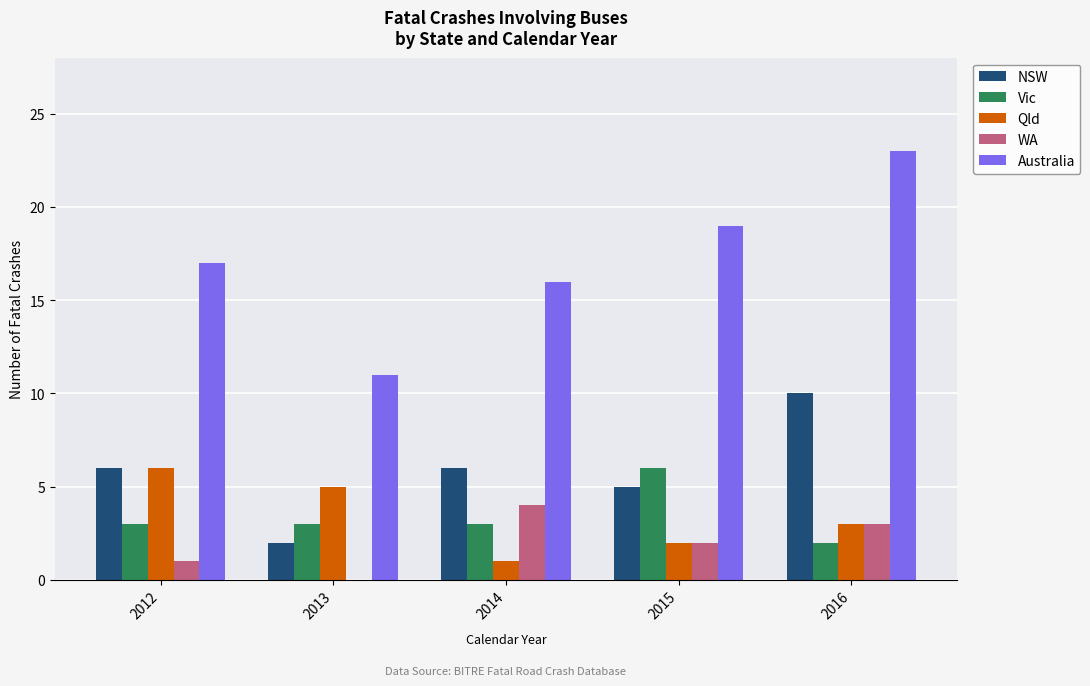

What value does the Vic series have at 2015?

6